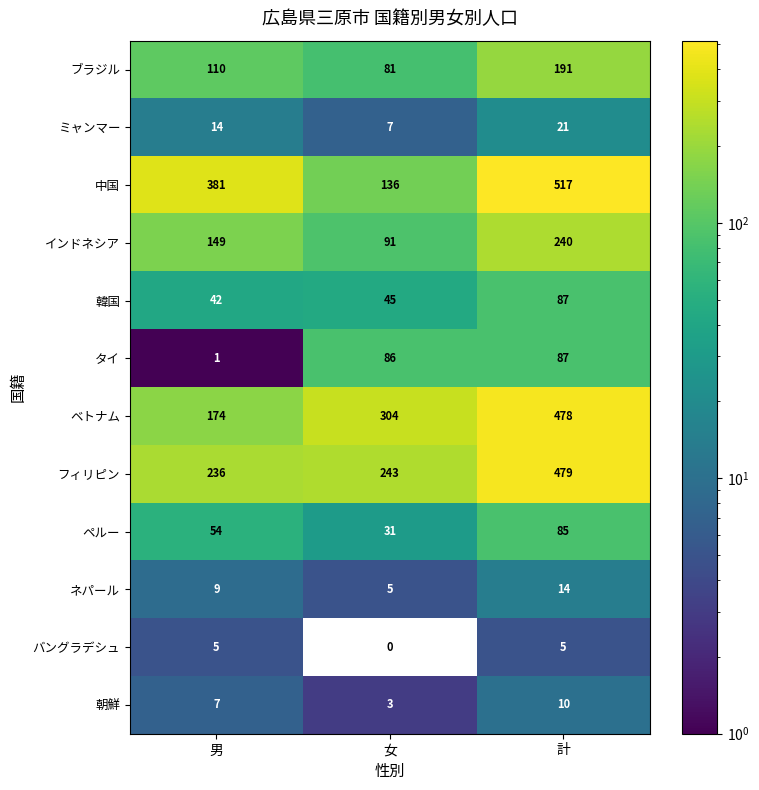

At which label is ベトナム closest to 326?

女